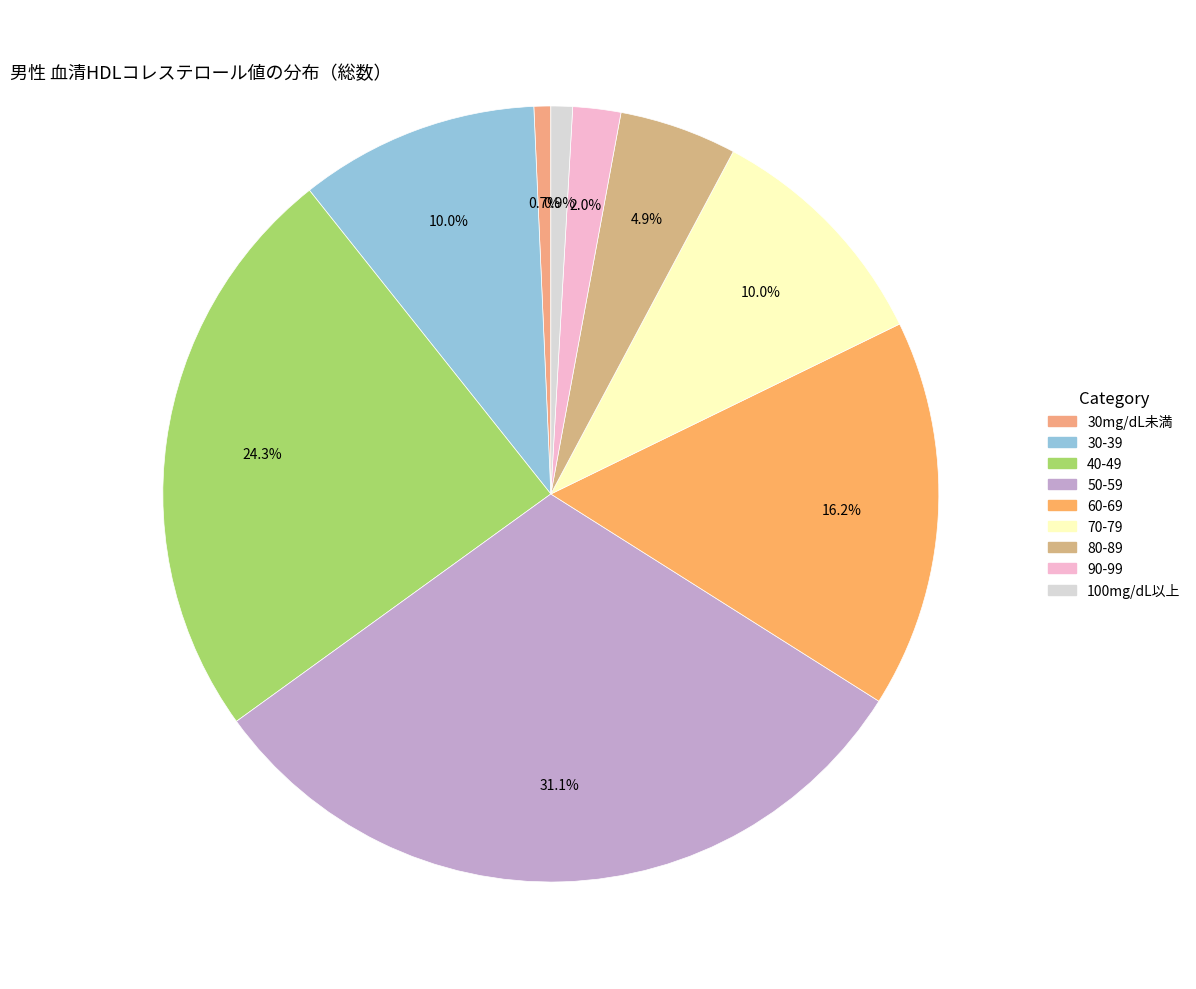

Does 100mg/dL以上 represent more than half of the total?

No